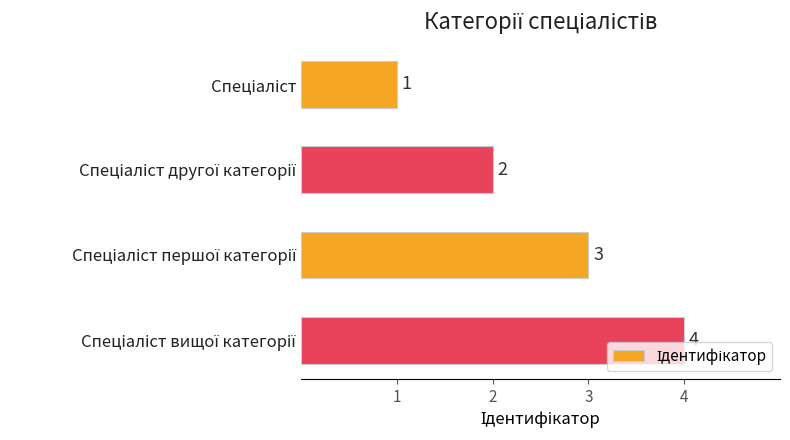

Count the values in the range 2 to 4.

3